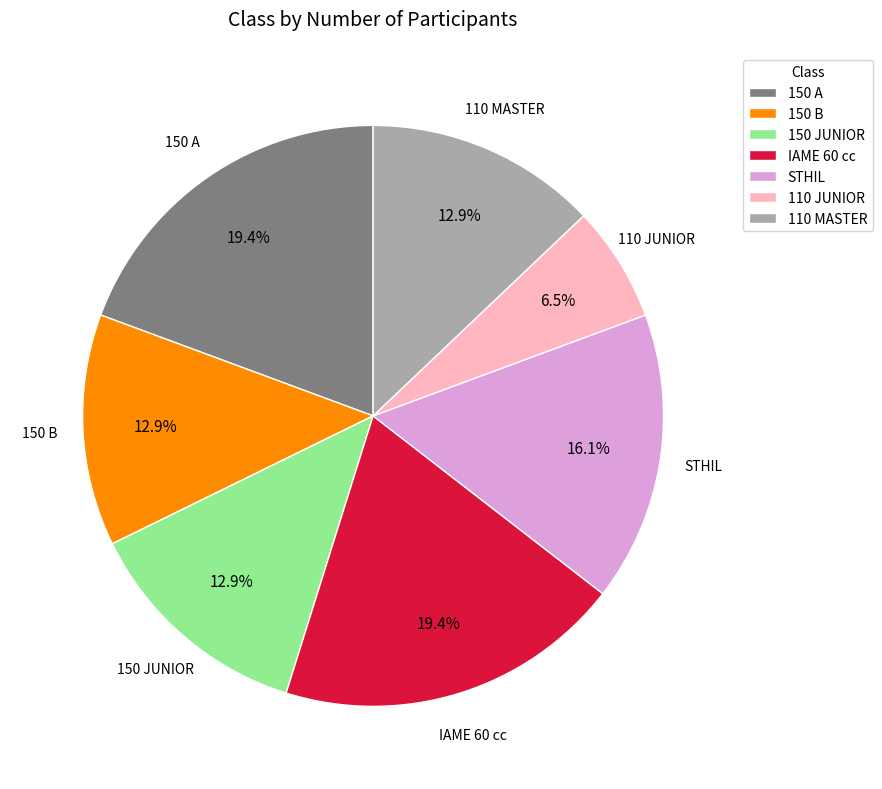

To the nearest percent, what portion does IAME 60 cc represent?

19%